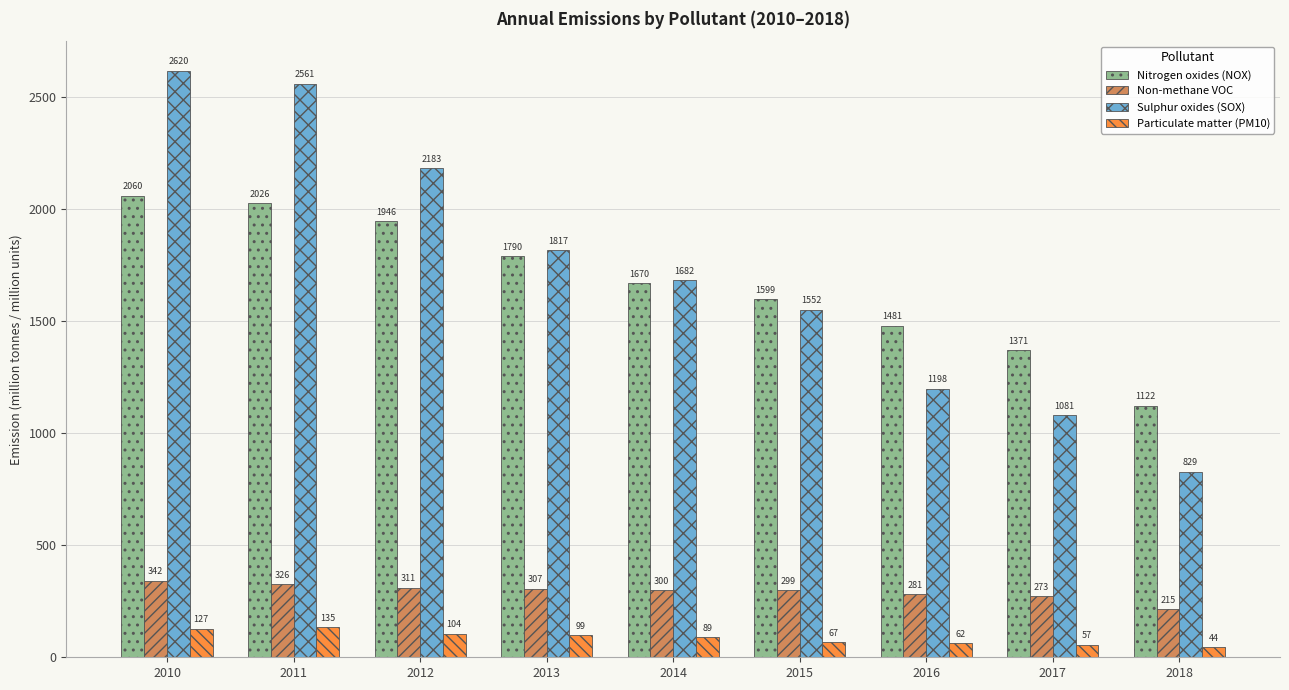

At how many categories does at least one series exceed 287?

9